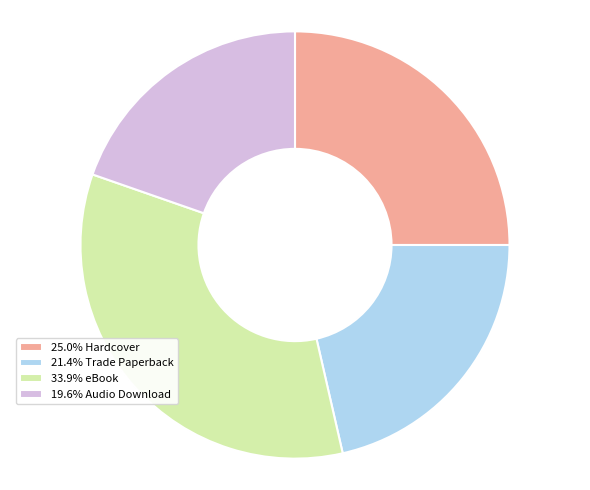

Do 25.0% Hardcover and 19.6% Audio Download together represent more than half of the pie?

No